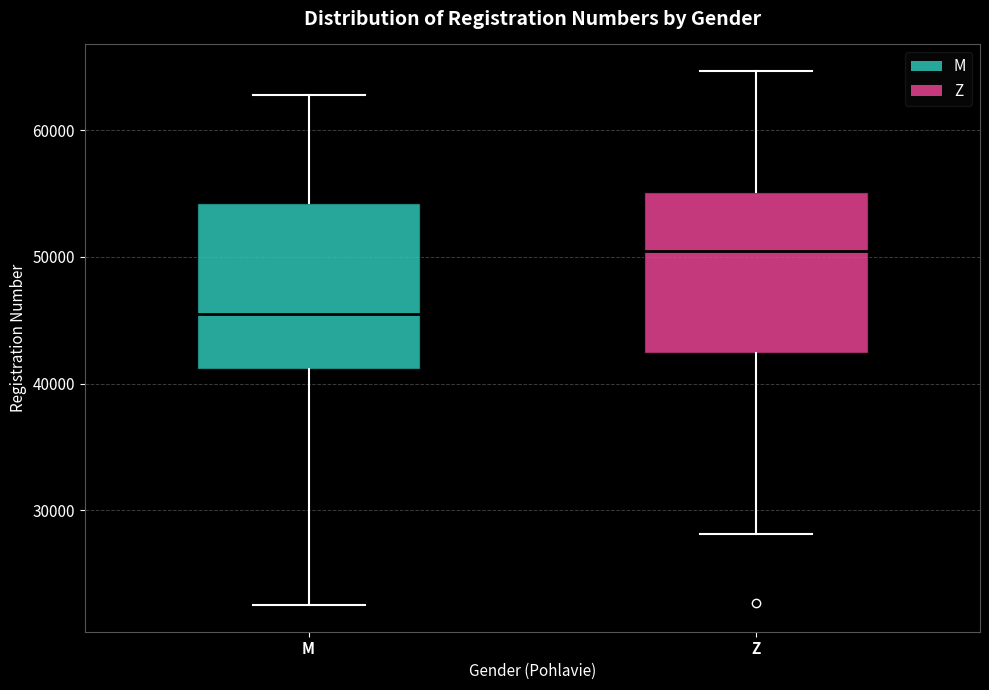

Where is the lower edge of the box for Z on the y-axis? The values are not printed on the chart, so give them approximately, as read against the axis.

42000